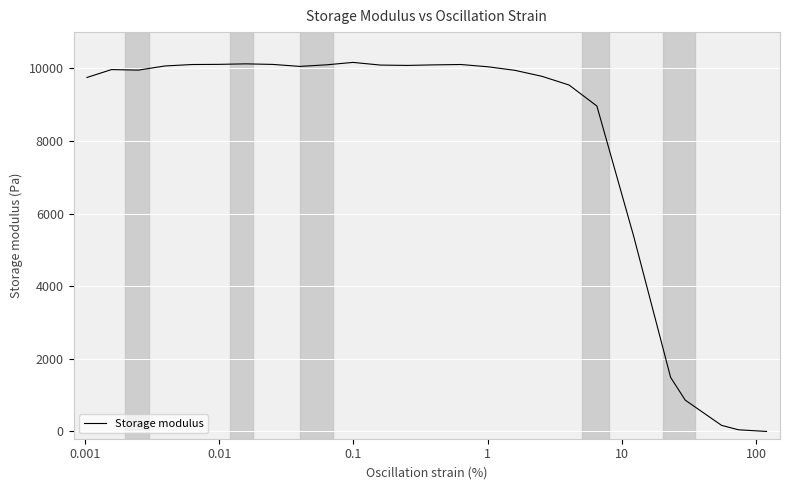

What is the minimum value shown in the chart?

0.4